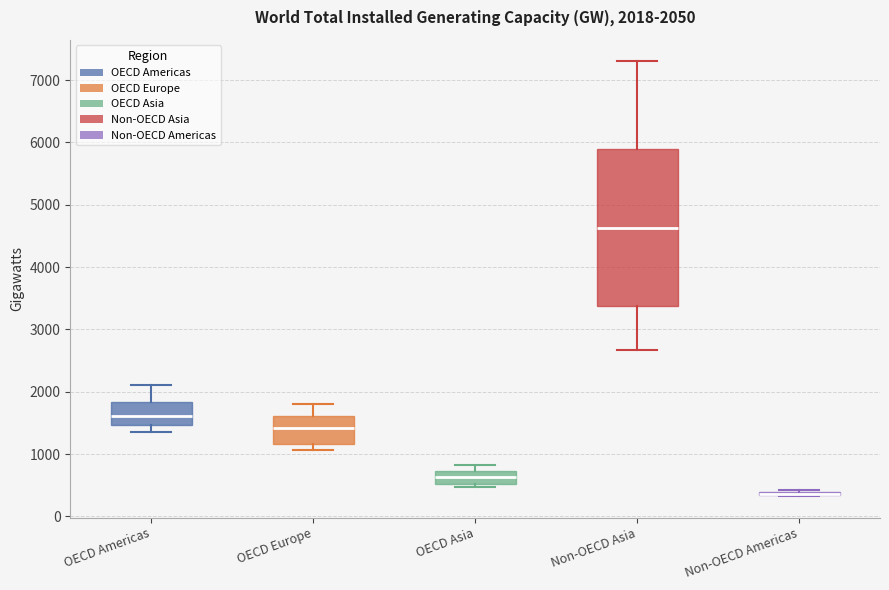

Which box is the tallest, from its lower edge to its upper edge?

Non-OECD Asia